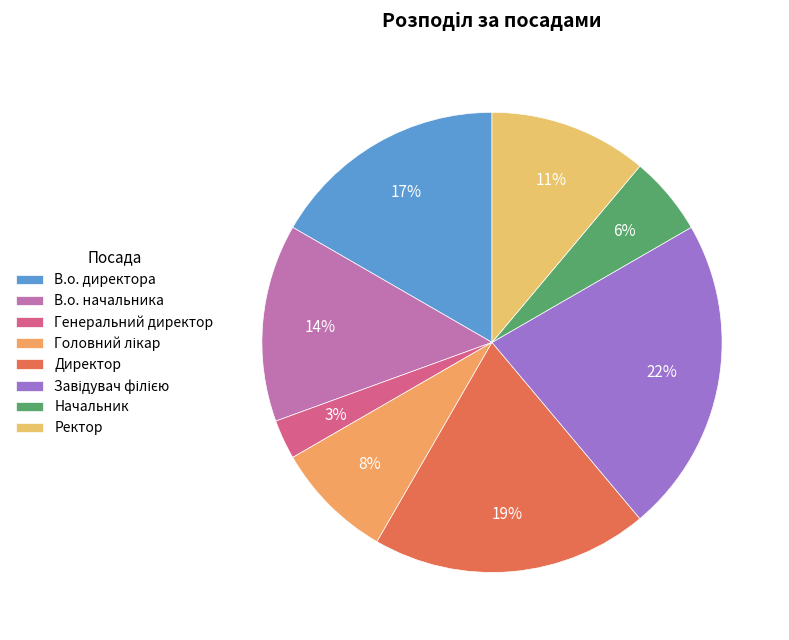

To the nearest percent, what portion does Генеральний директор represent?

3%